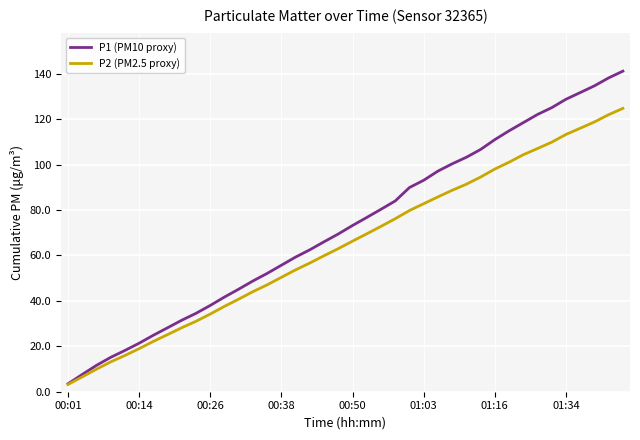

What is the smallest value displayed?

3.2